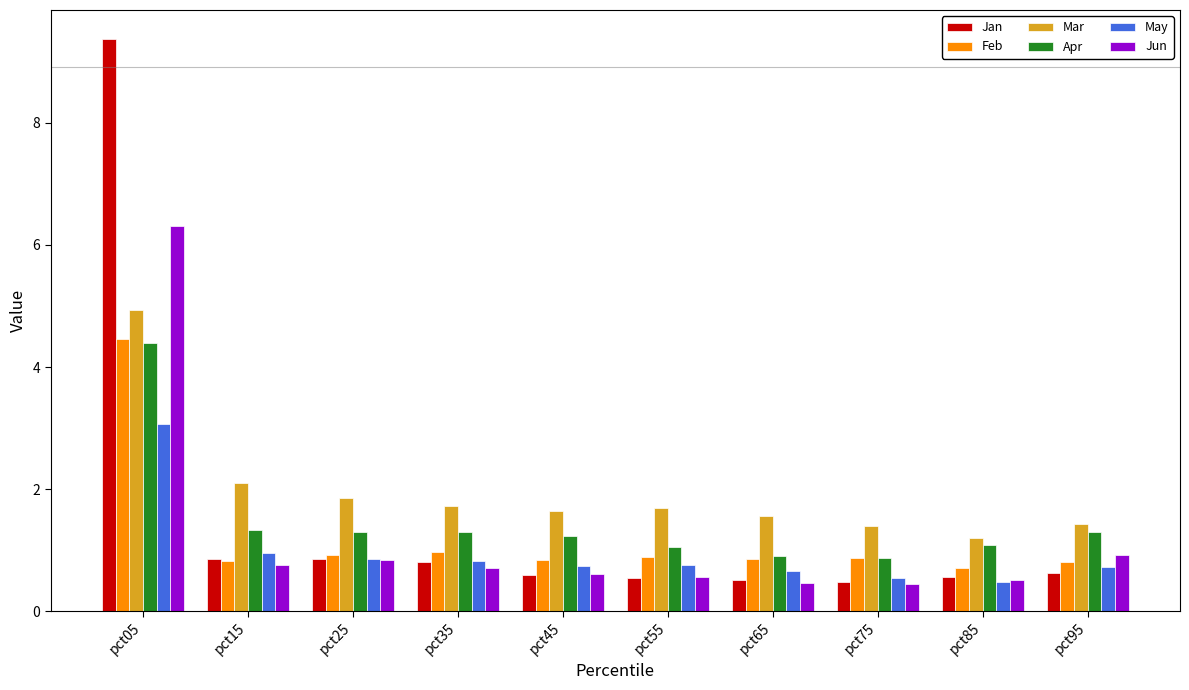

Which series has the largest total across all categories?

Mar